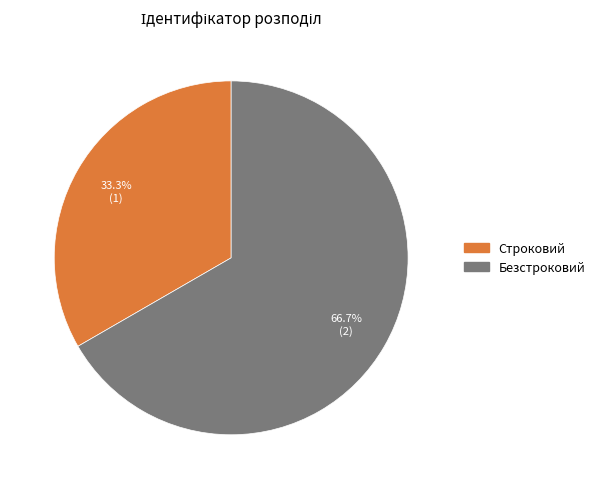

Does any single category account for the majority?

Yes